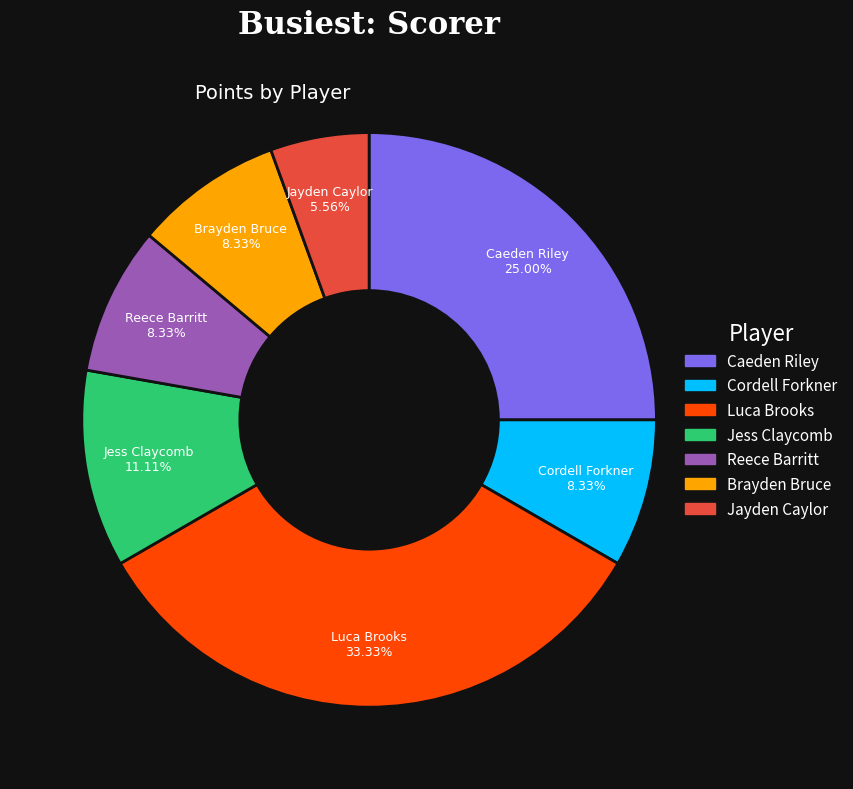

Which category has the smallest portion of the pie?

Jayden Caylor